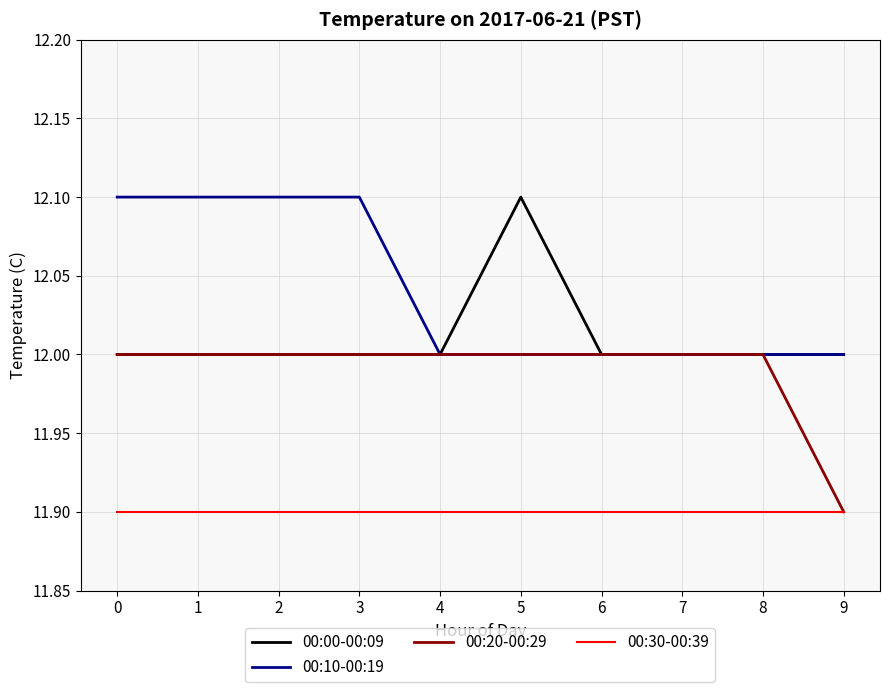

What is the total value across all series at 0?

48.0